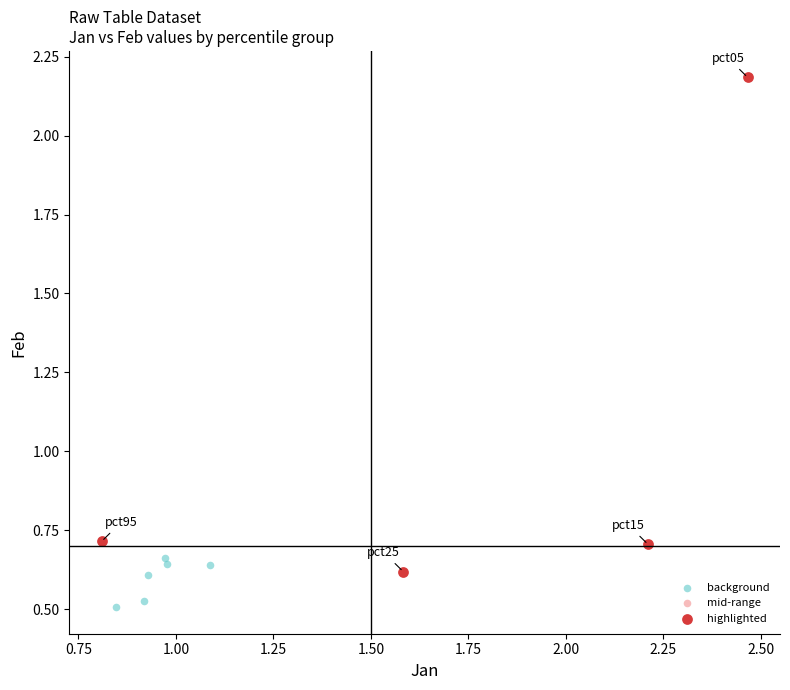

Which series has the largest Y range (max minus min)?

highlighted